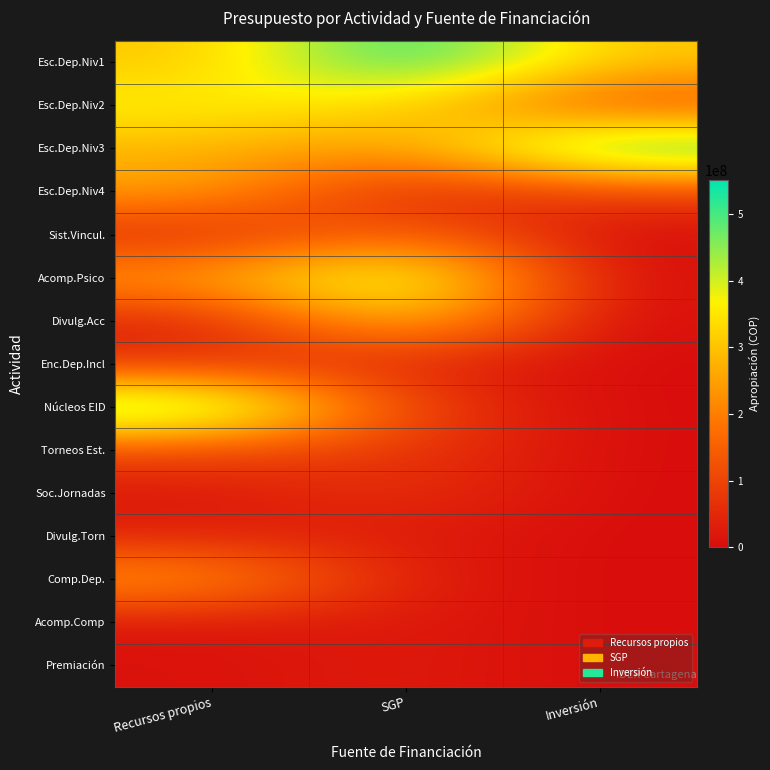

List the series in order of their peak value, lowest first.

Acomp.Comp, Premiación, Divulg.Torn, Enc.Dep.Incl, Soc.Jornadas, Torneos Est., Sist.Vincul., Comp.Dep., Esc.Dep.Niv4, Divulg.Acc, Esc.Dep.Niv2, Acomp.Psico, Núcleos EID, Esc.Dep.Niv1, Esc.Dep.Niv3